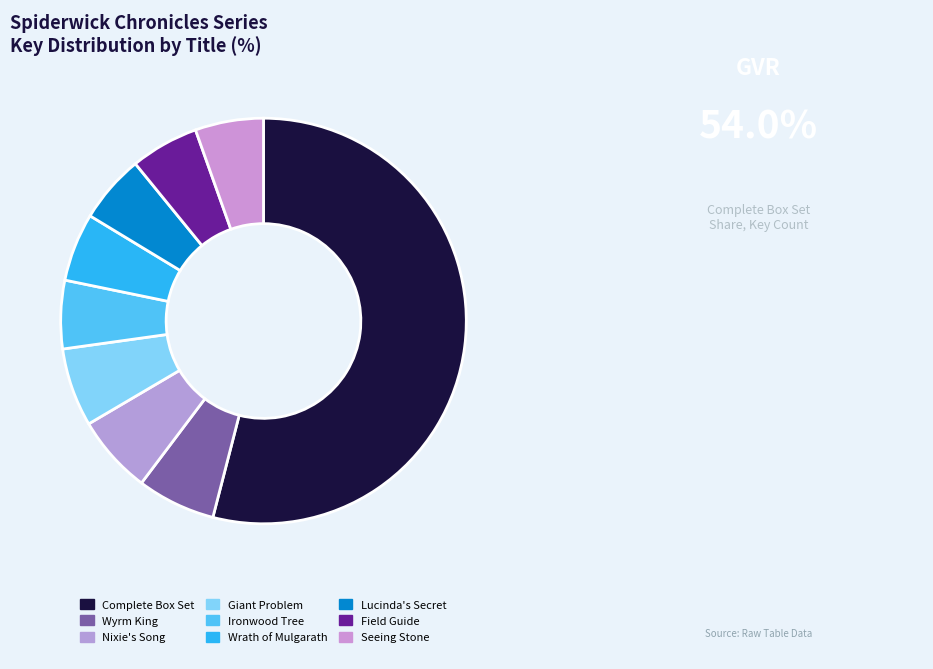

How many segments does this pie chart have?

9